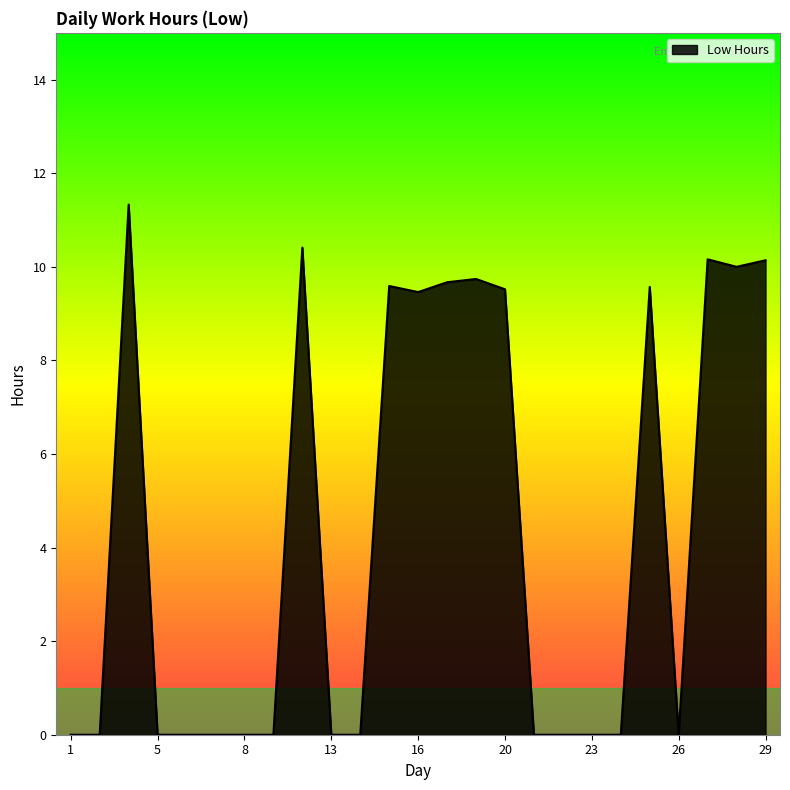

How many lines are shown in the chart?

1